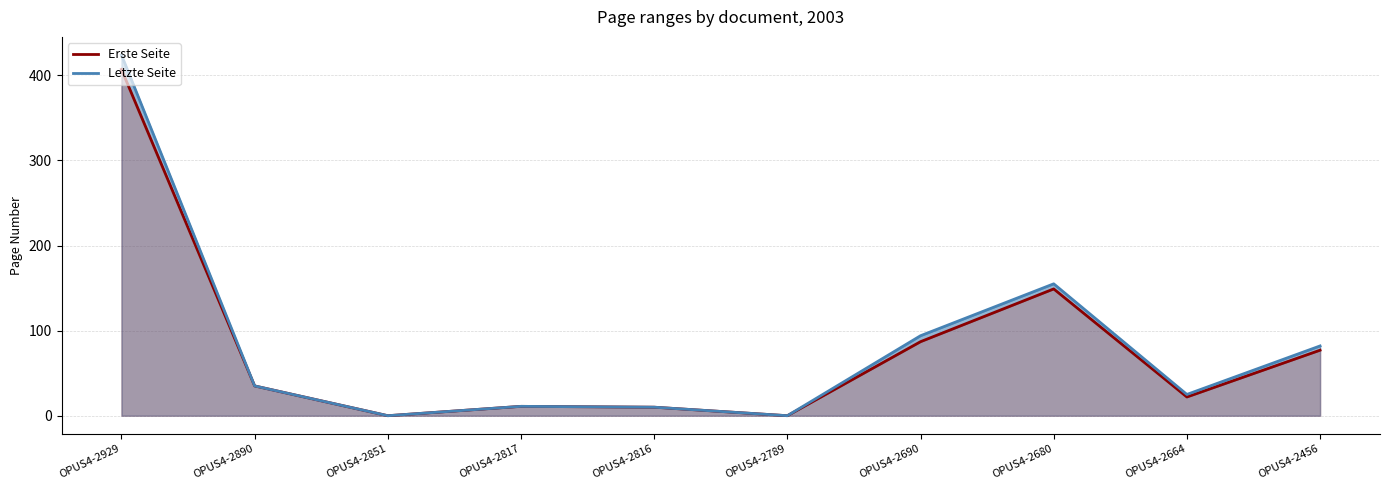

Reading right to left, extract all data points from this chart.

Erste Seite: 77	22	149	87	0	10	11	0	35	407
Letzte Seite: 82	25	155	94	0	10	11	0	35	424